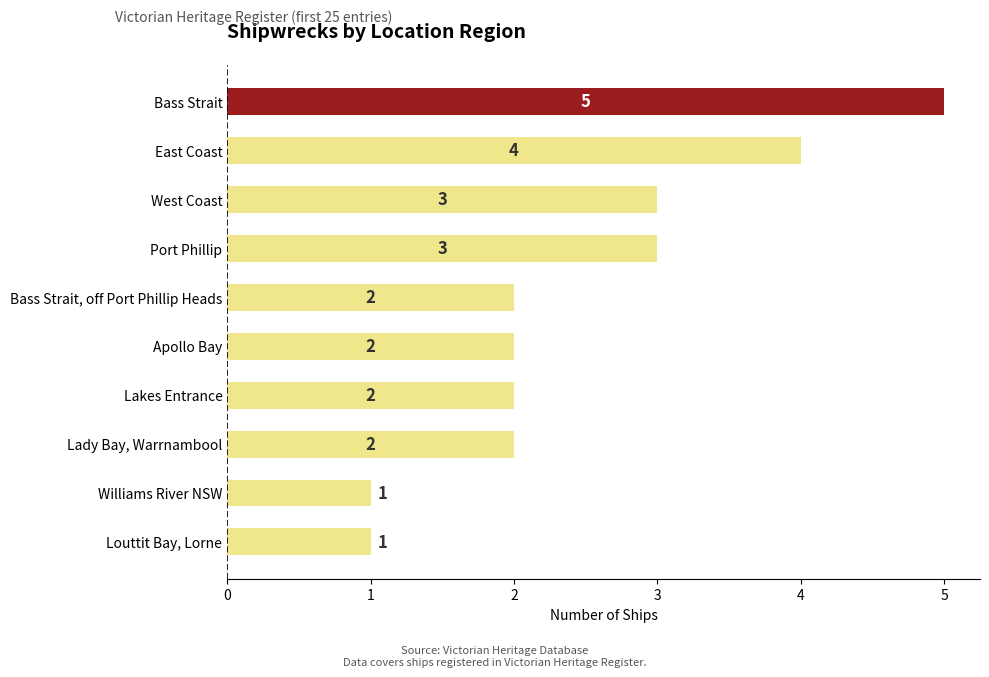

How many values are between 2 and 3?

6